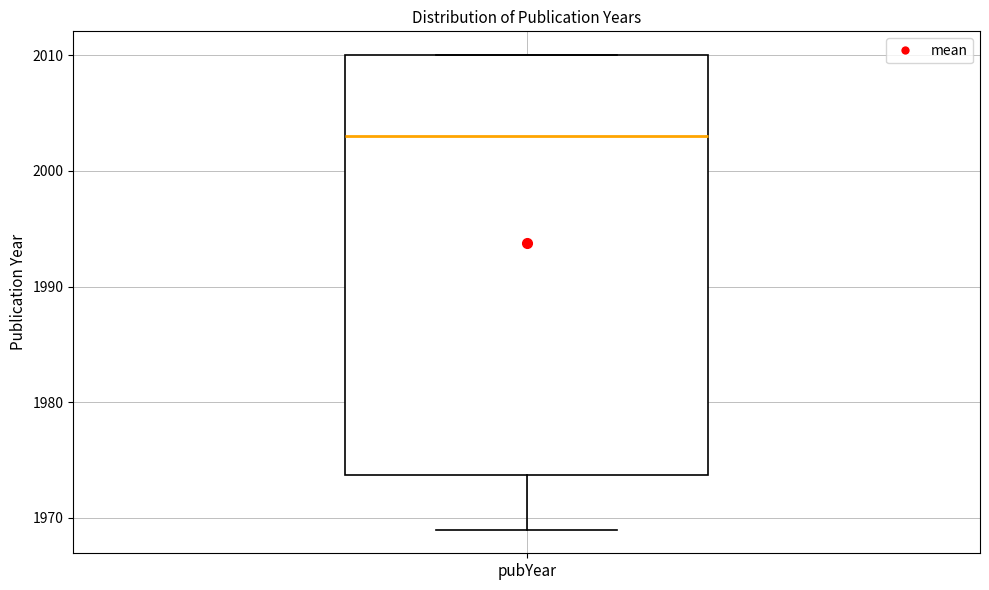

Read this box plot against the y-axis: the position of the median line, the range covered by the box, and the ends of both whiskers. The values are not printed on the chart, so give them approximately, as read against the axis.

median 2003, box 1974 to 2010, whiskers 1969 to 2010